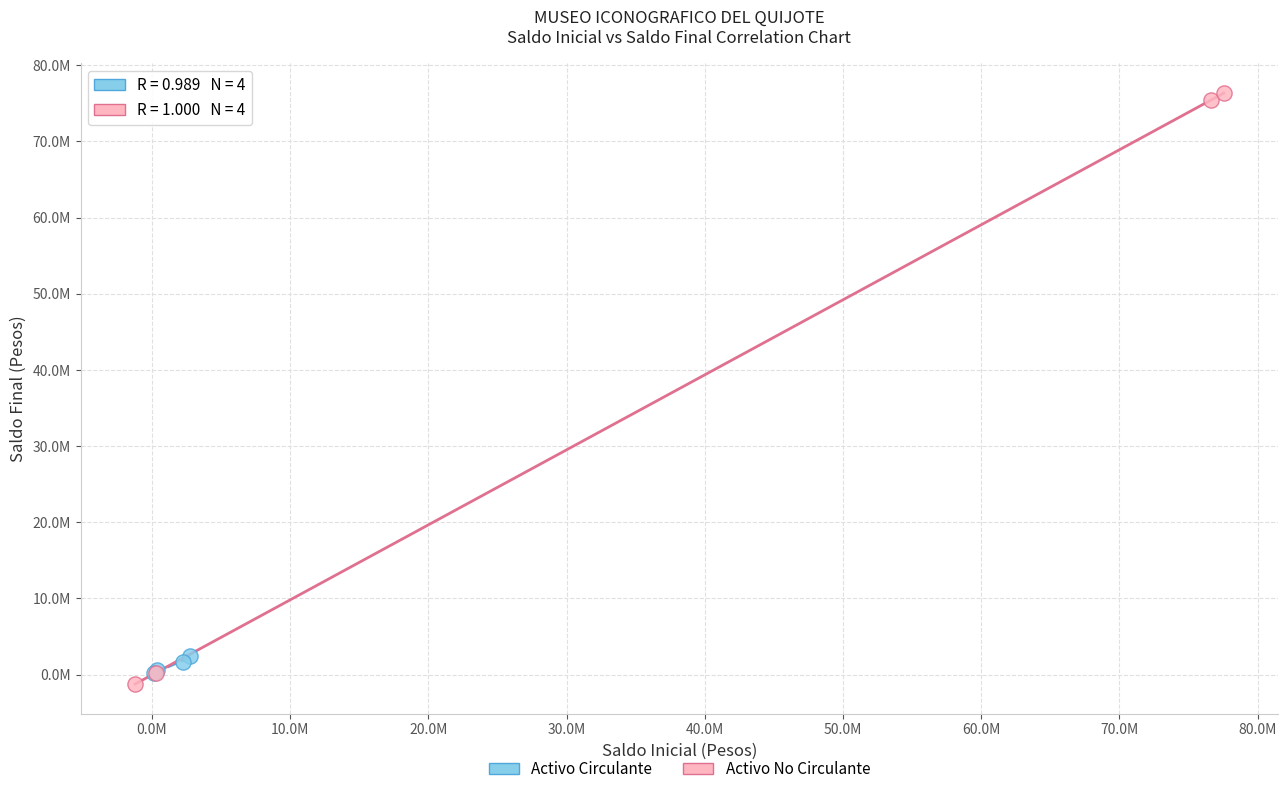

Which series has the widest spread of Y values?

Activo No Circulante